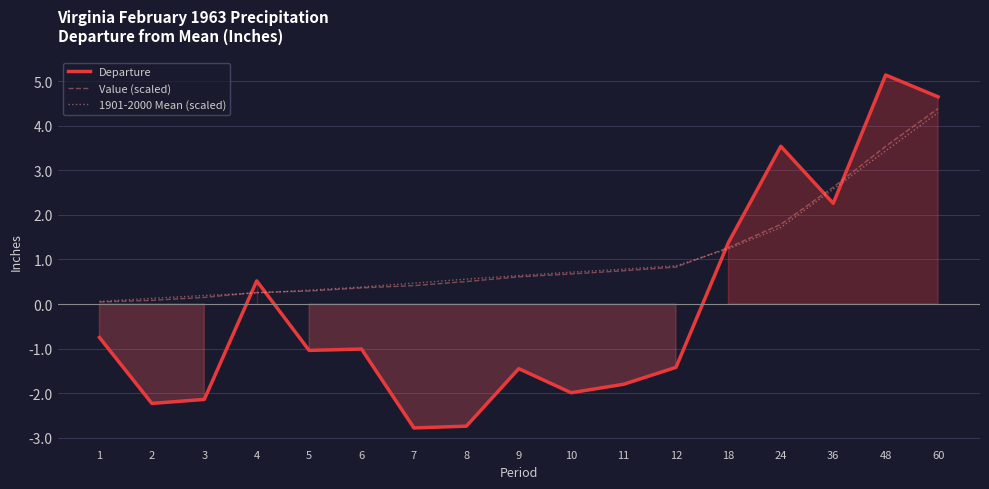

Reading left to right, list all the values displayed in this chart.

Departure: 1=-0.8	2=-2.2	3=-2.1	4=0.5	5=-1.0	6=-1.0	7=-2.8	8=-2.7	9=-1.4	10=-2.0	11=-1.8	12=-1.4	18=1.4	24=3.5	36=2.3	48=5.1	60=4.7
Value (scaled): 1=0.0	2=0.1	3=0.1	4=0.3	5=0.3	6=0.4	7=0.4	8=0.5	9=0.6	10=0.7	11=0.7	12=0.8	18=1.3	24=1.8	36=2.6	48=3.5	60=4.4
1901-2000 Mean (scaled): 1=0.1	2=0.1	3=0.2	4=0.2	5=0.3	6=0.4	7=0.5	8=0.6	9=0.6	10=0.7	11=0.8	12=0.9	18=1.2	24=1.7	36=2.6	48=3.4	60=4.3